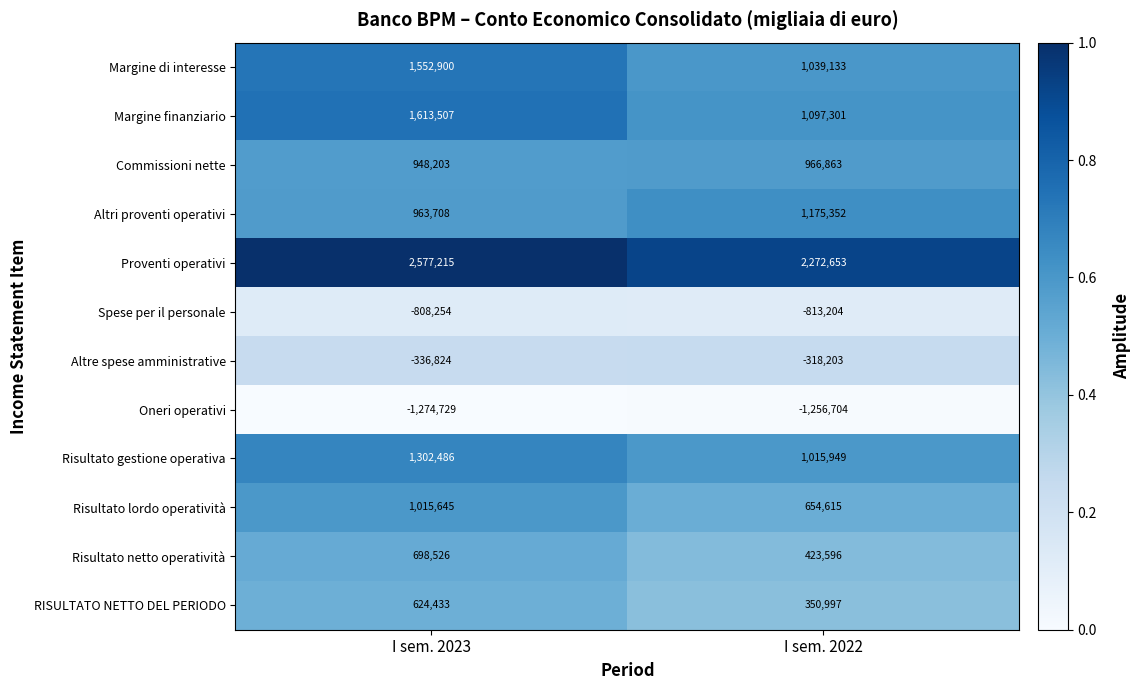

Which series has the largest total across all categories?

Proventi operativi